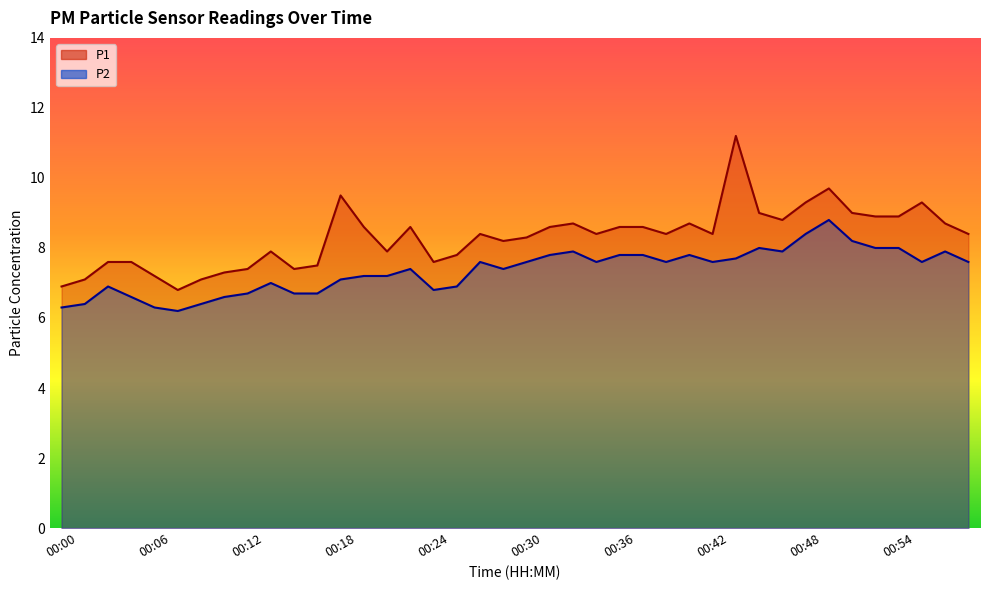

At which label does P1 reach its minimum?

00:08